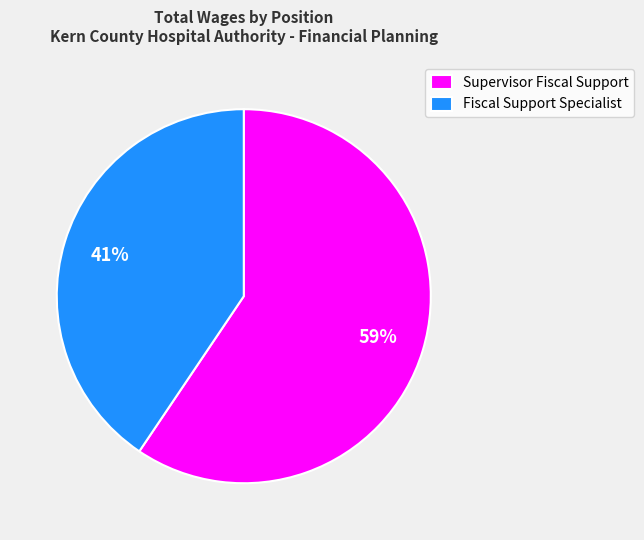

Is Fiscal Support Specialist the majority of the pie?

No